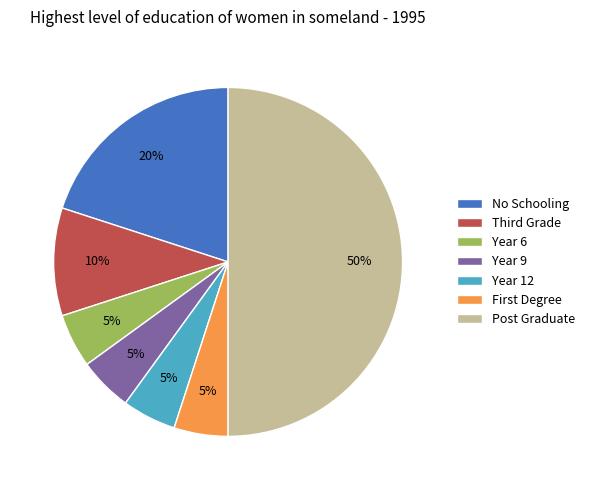

Does Year 9 represent more than half of the total?

No